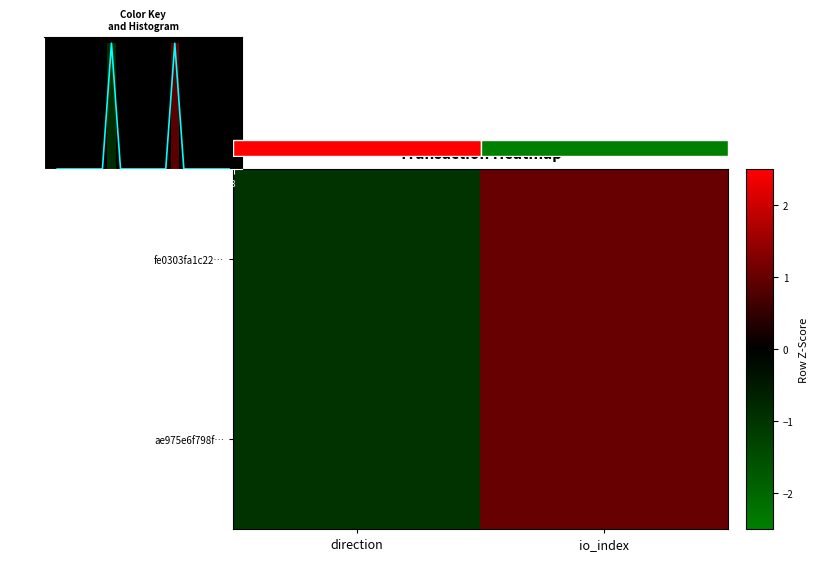

What is the approximate value of ae975e6f798f… at direction?

-1